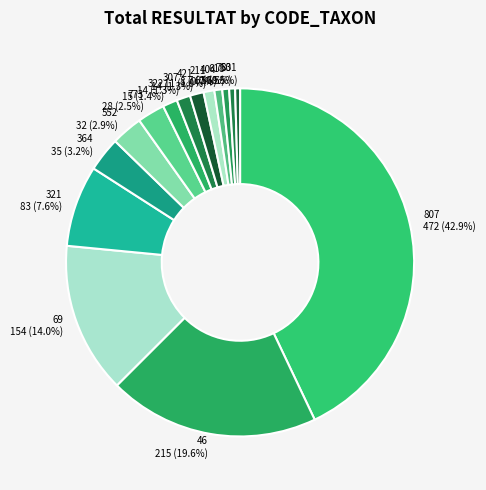

How much of the chart is everything except 753?

99.5%